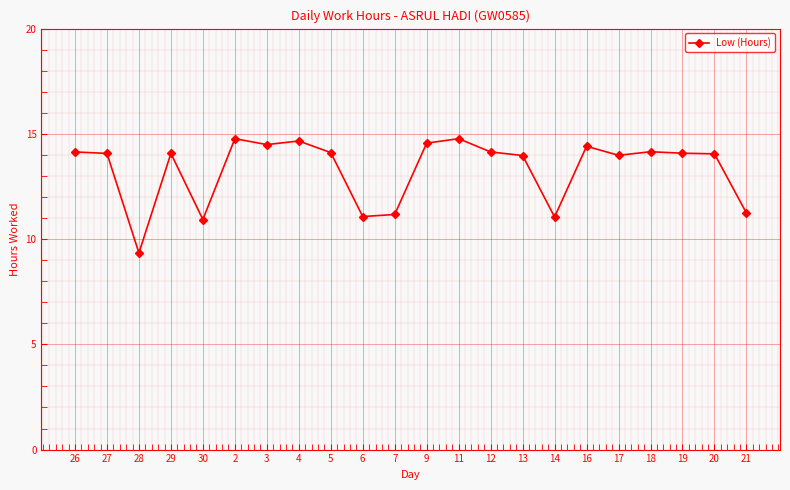

What is the ratio of the value at 16 to the value at 27?

1.0